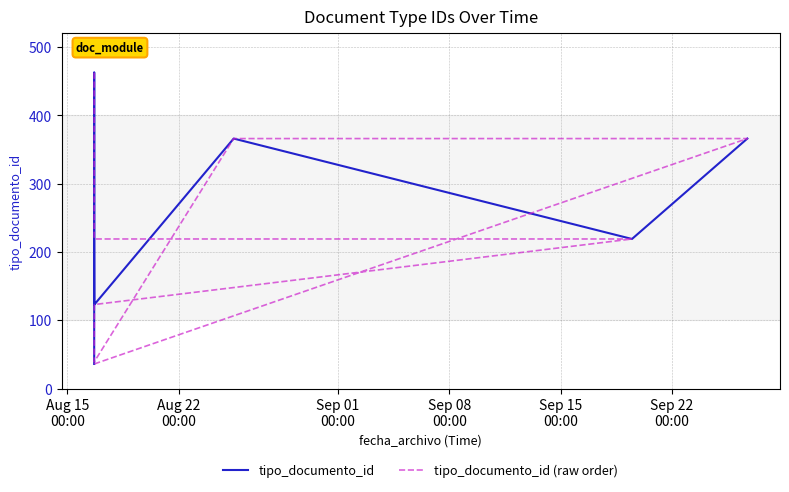

How many lines are shown in the chart?

2